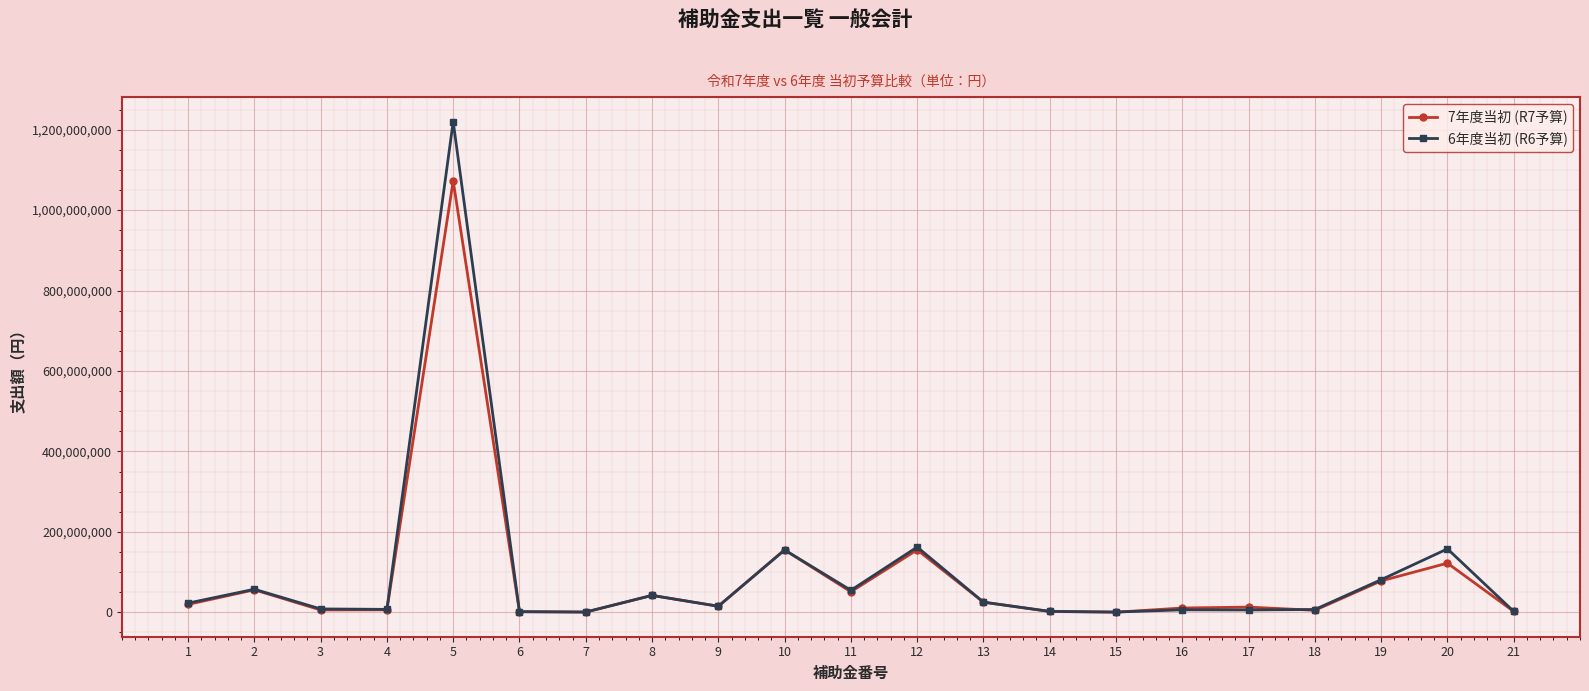

True or false: 6年度当初 (R6予算) has more than 2 interior local peaks.

True